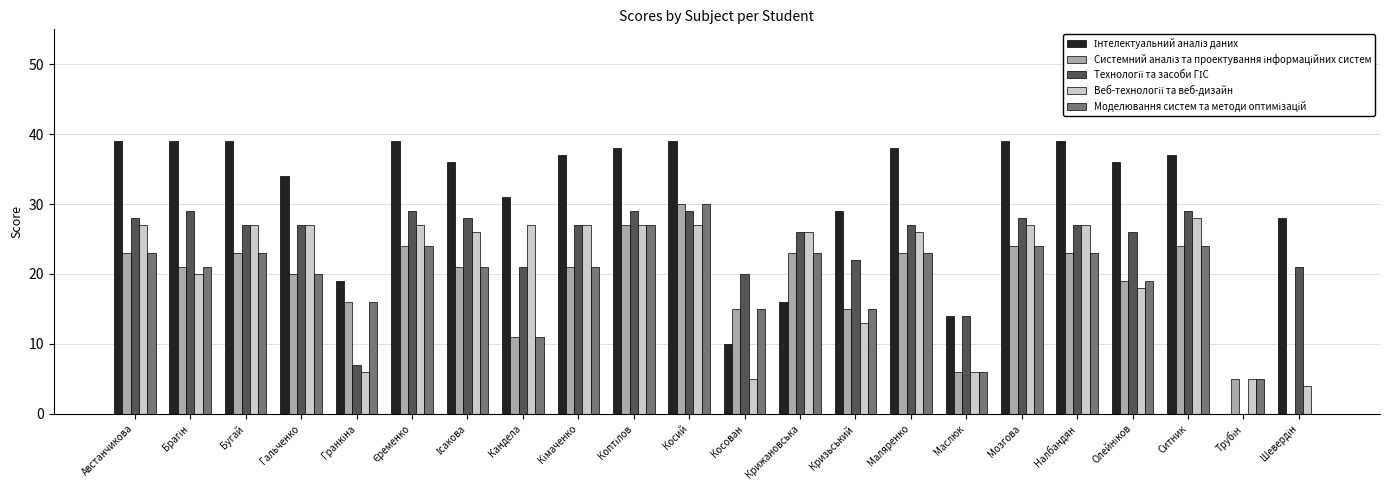

What is the maximum value shown in the chart?

39